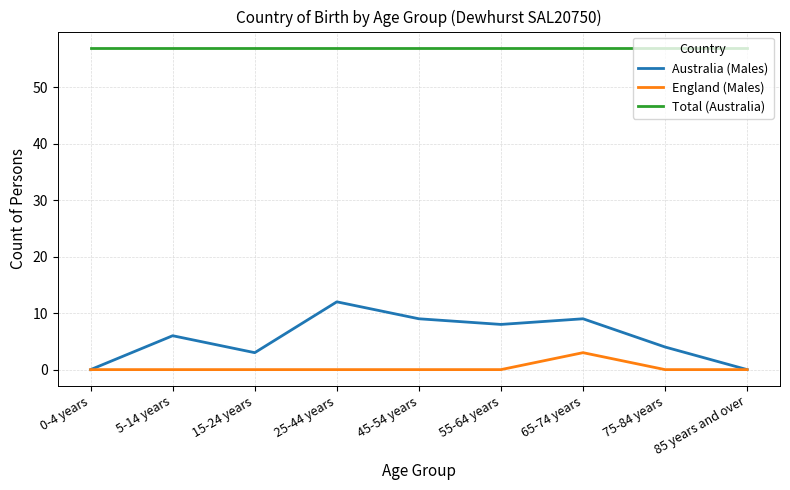

Which series has the largest range (max minus min)?

Australia (Males)